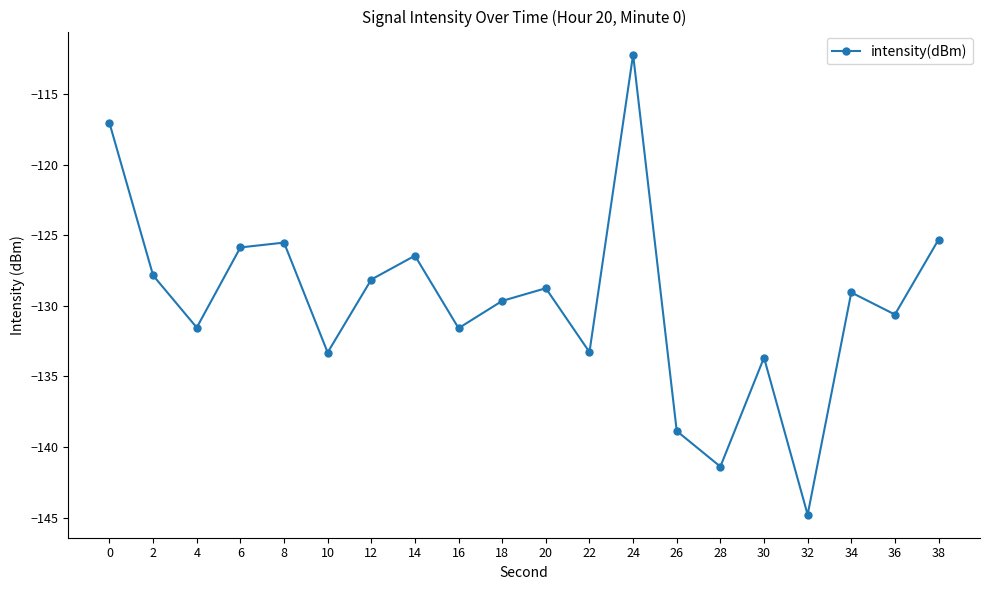

What is the sum of the values at 28 and 20?

-270.1